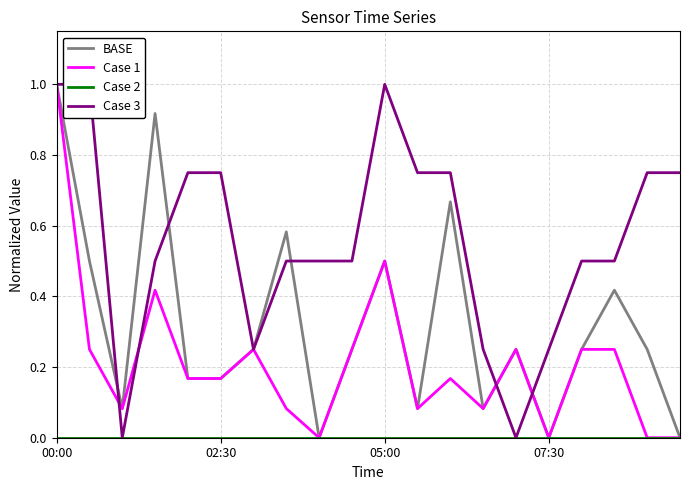

What is the highest value of the Case 1 series?

1.0